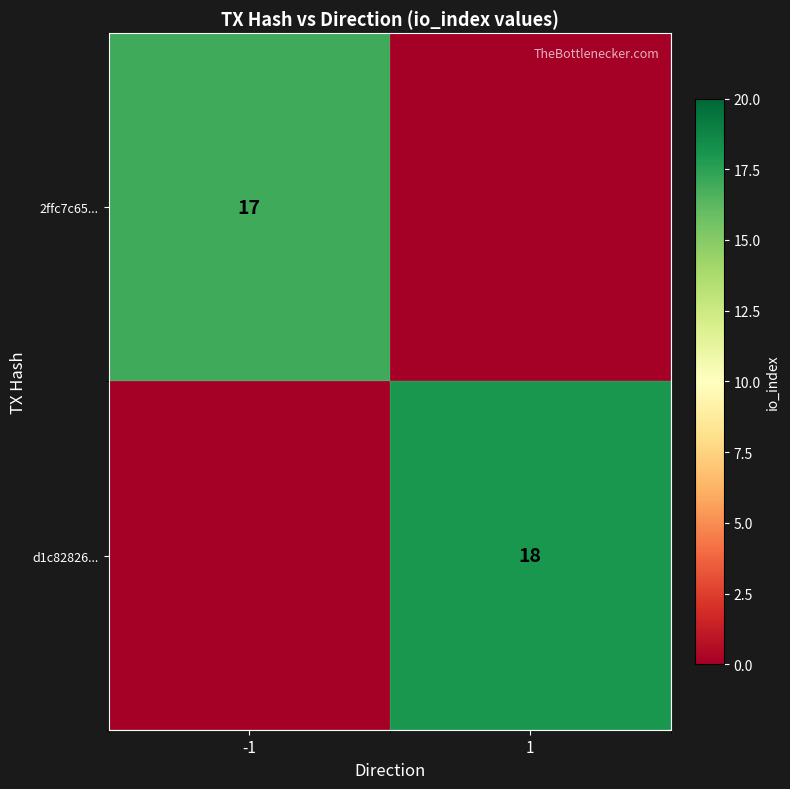

True or false: 2ffc7c65... has a value of 17 at -1.

True